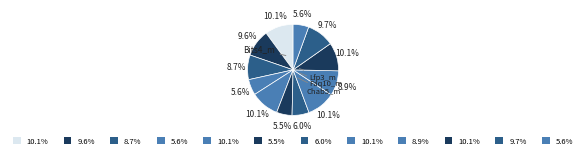

Is there any slice that represents more than half of the pie?

No